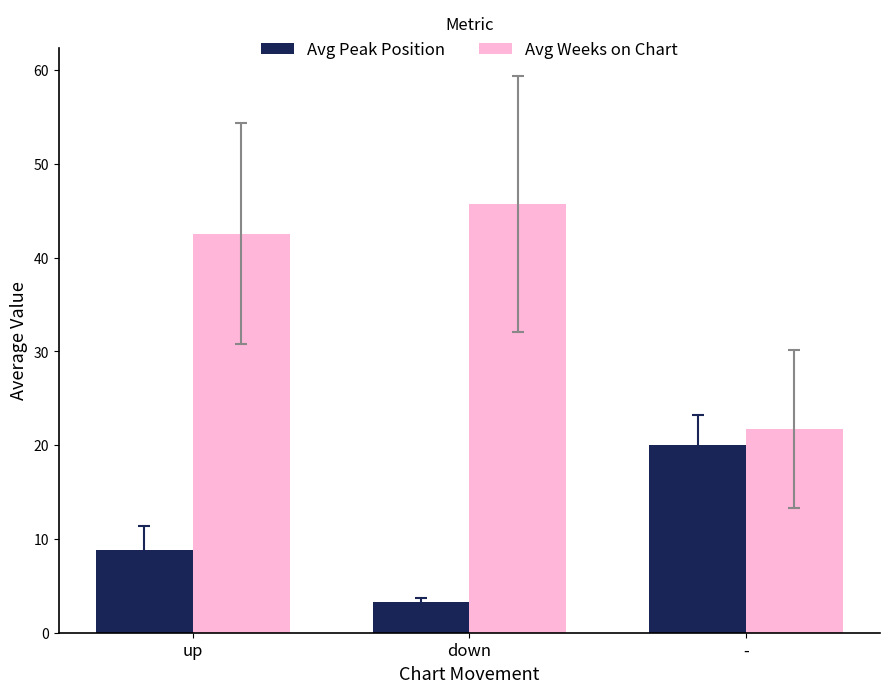

What are all the series names shown in the legend?

Avg Peak Position, Avg Weeks on Chart